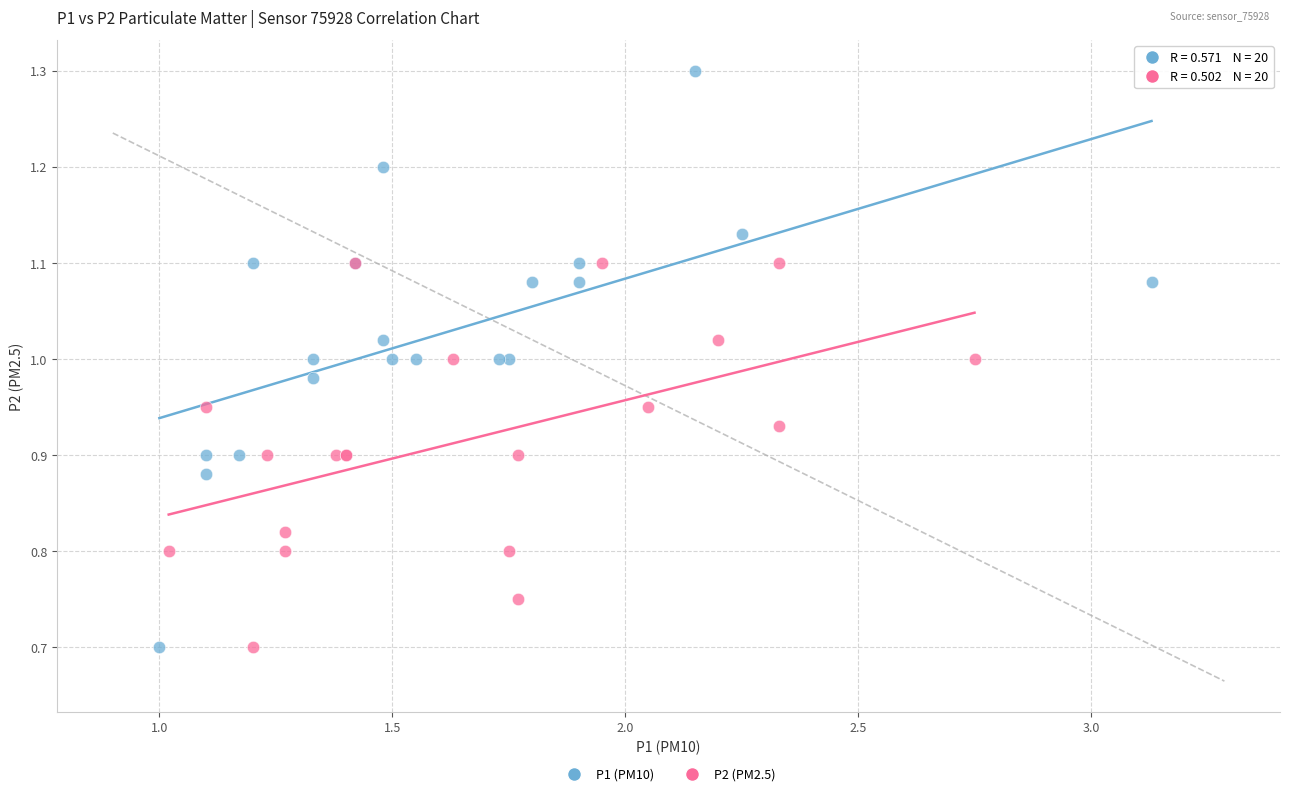

Which series reaches the maximum Y coordinate?

P1 (PM10)